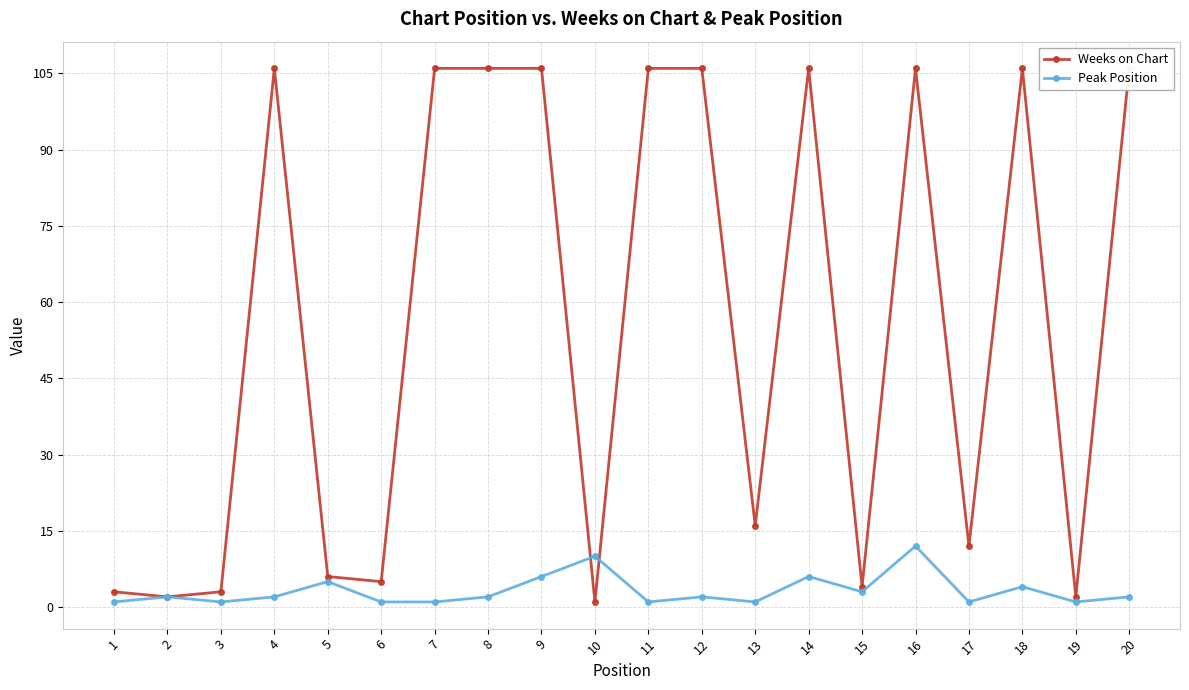

Reading left to right, list all the values displayed in this chart.

Weeks on Chart: 3	2	3	106	6	5	106	106	106	1	106	106	16	106	4	106	12	106	2	106
Peak Position: 1	2	1	2	5	1	1	2	6	10	1	2	1	6	3	12	1	4	1	2